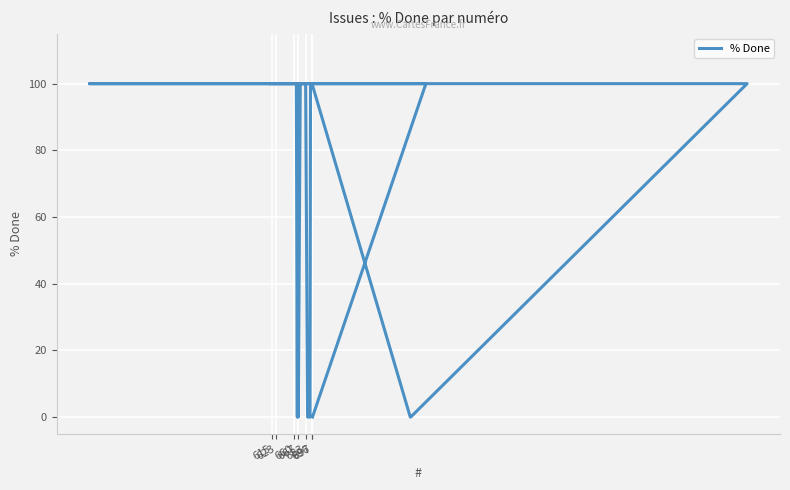

What is the sum of all values?

3100